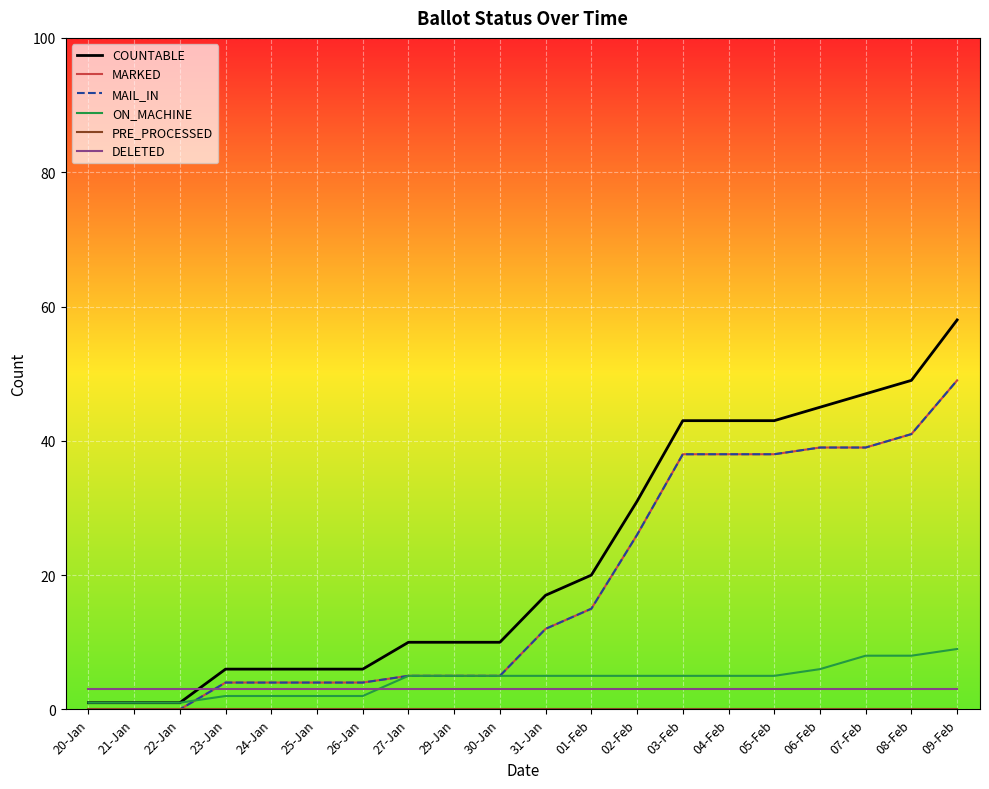

Rank the categories by MAIL_IN value from highest to lowest.

09-Feb, 08-Feb, 06-Feb, 07-Feb, 03-Feb, 04-Feb, 05-Feb, 02-Feb, 01-Feb, 31-Jan, 27-Jan, 29-Jan, 30-Jan, 23-Jan, 24-Jan, 25-Jan, 26-Jan, 20-Jan, 21-Jan, 22-Jan